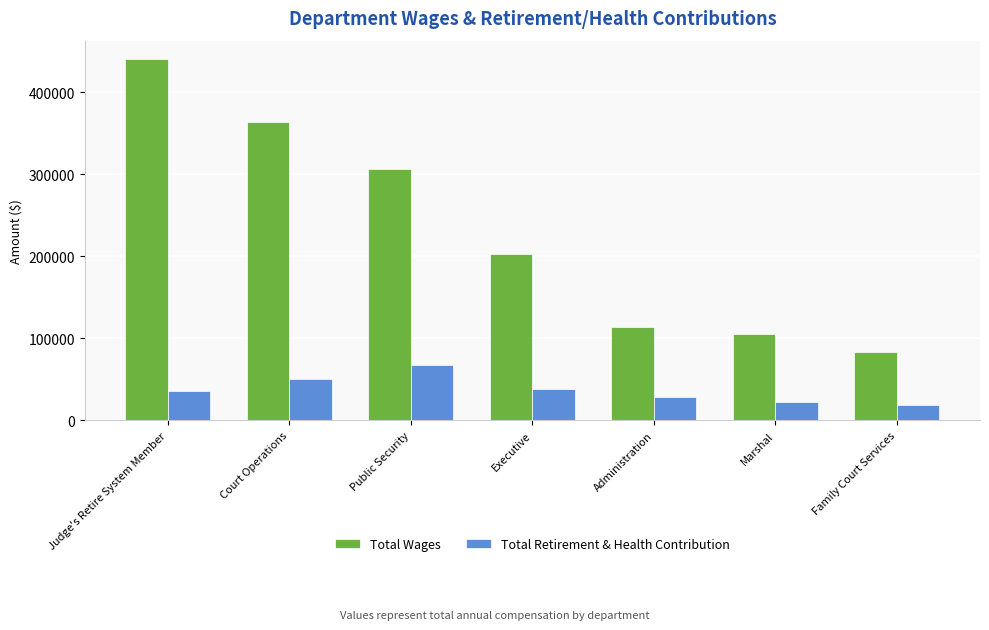

What is the difference between the highest and lowest values at Marshal?

82839